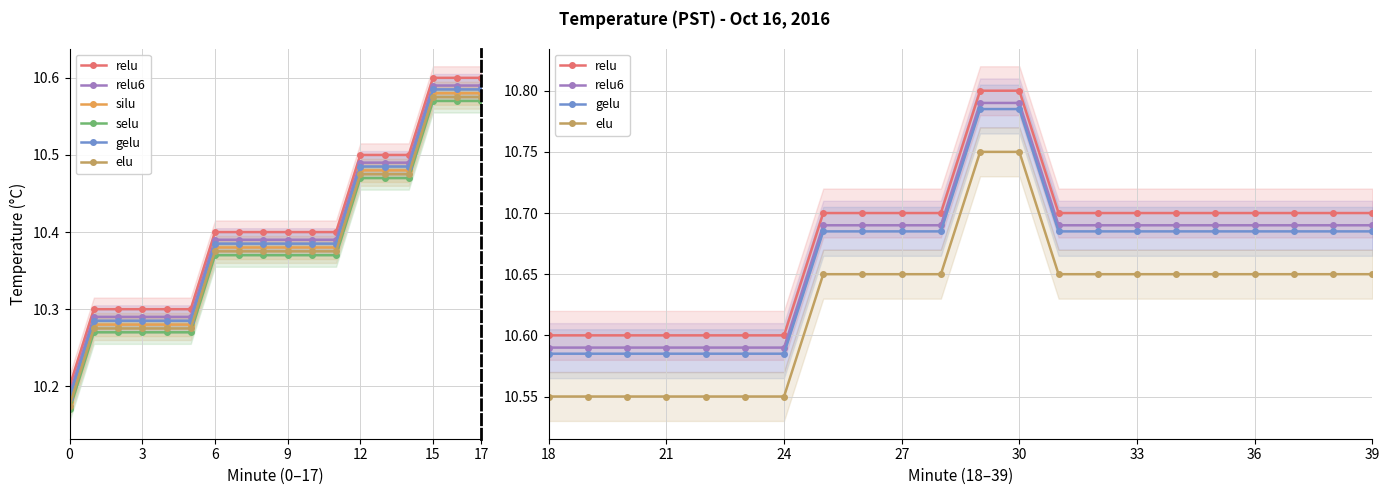

Is the value of Hour 0 (trend2) at 12 greater than the value of Hour 0 (trend1) at 17?

No